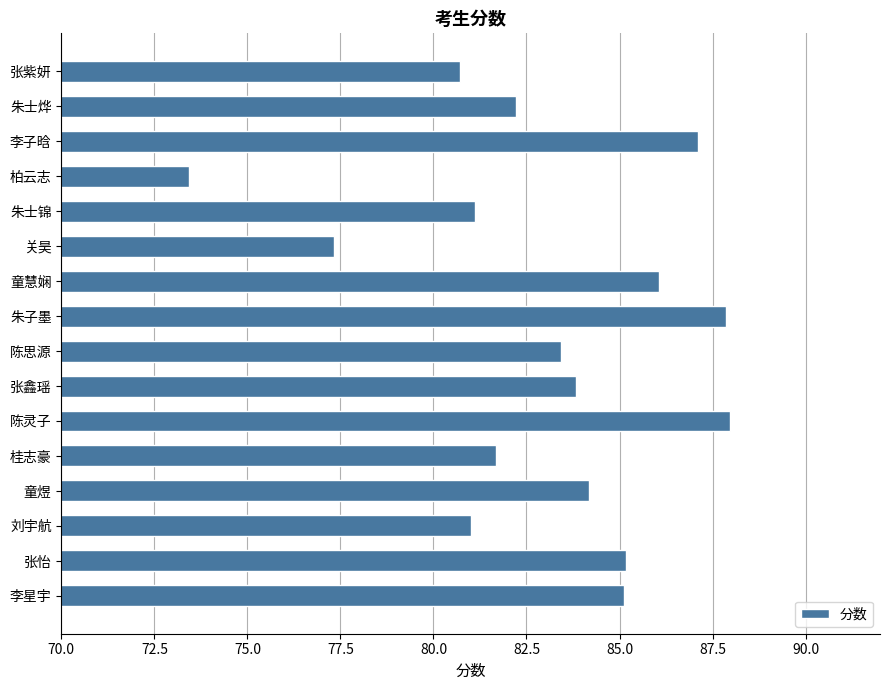

What is the label of the 14th bar from the bottom?

李子晗